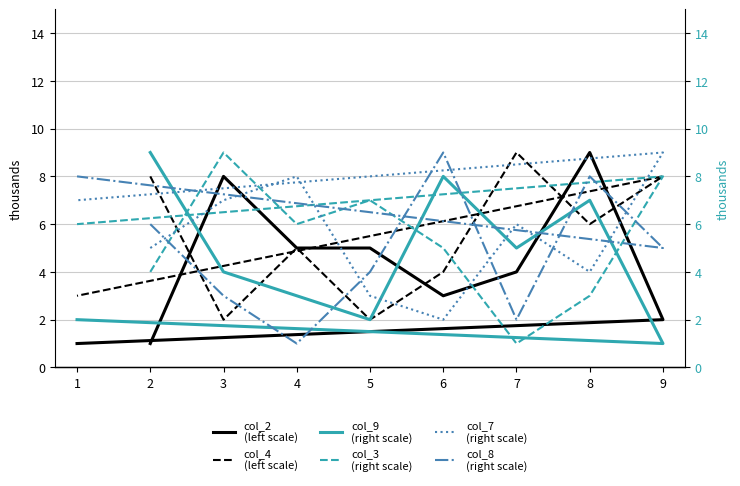

Which series has the largest total across all categories?

col_7
(right scale)